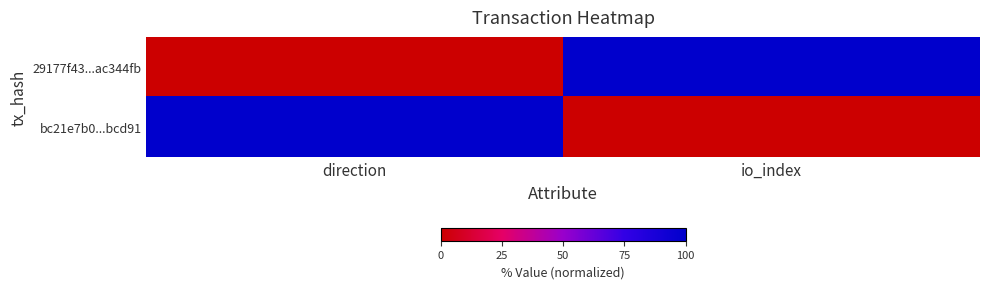

At how many categories does at least one series exceed 22?

2